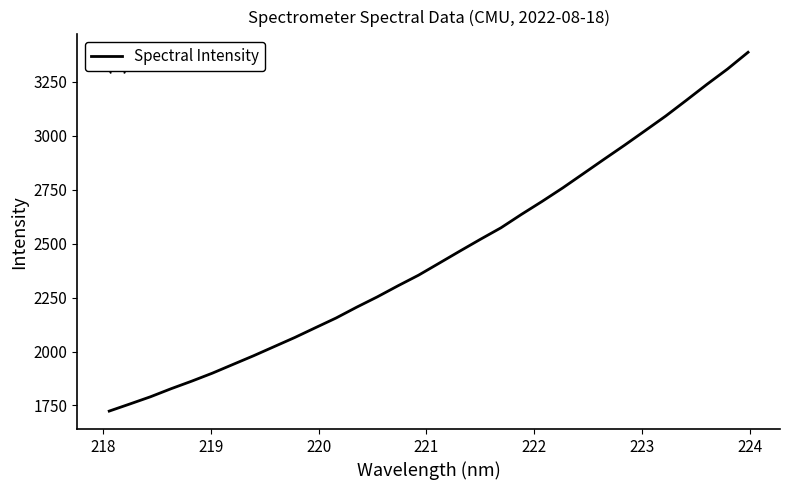

What is the minimum value shown in the chart?

1724.0